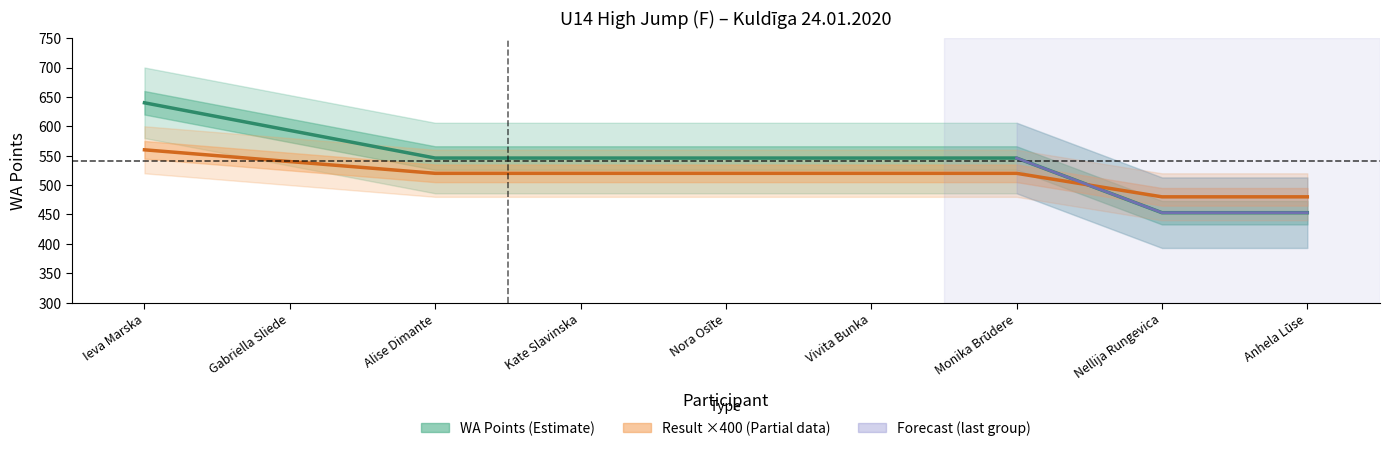

Reading right to left, extract all data points from this chart.

Anhela Lūse=453	Nellija Rungevica=453	Monika Brūdere=546	Vivita Bunka=546	Nora Osīte=546	Kate Slavinska=546	Alise Dimante=546	Gabriella Sliede=593	Ieva Marska=640